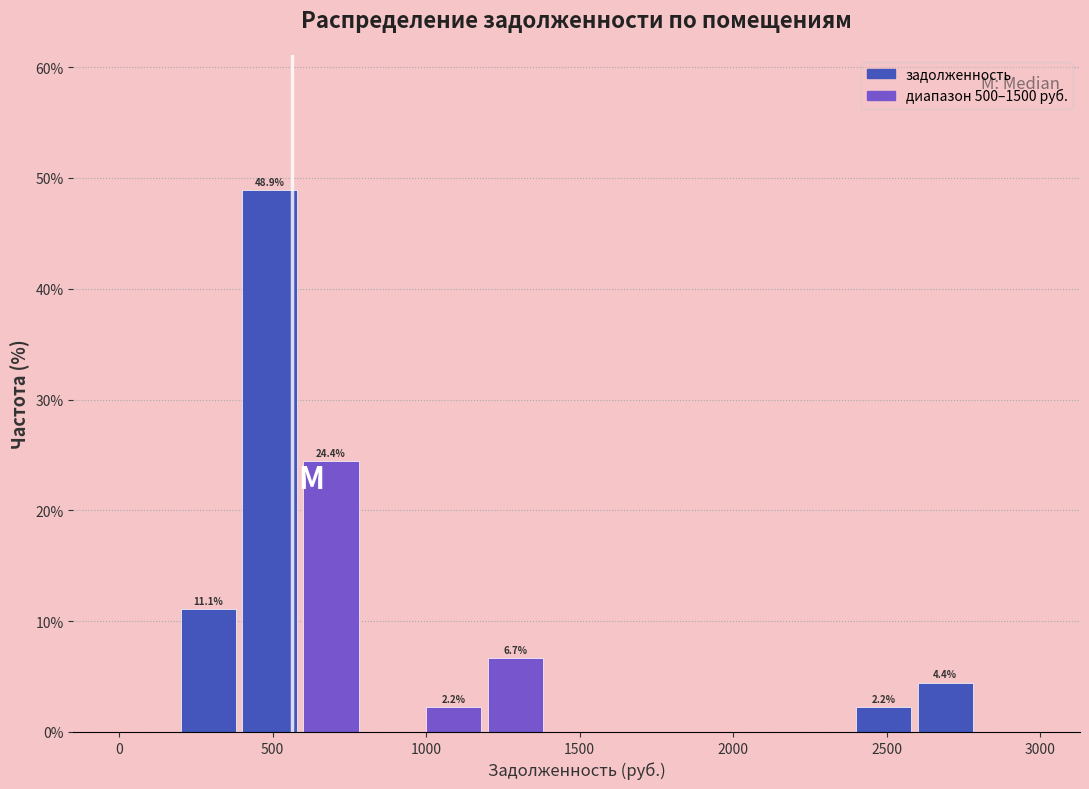

Which range on the x-axis has the tallest bar?

400 to 600